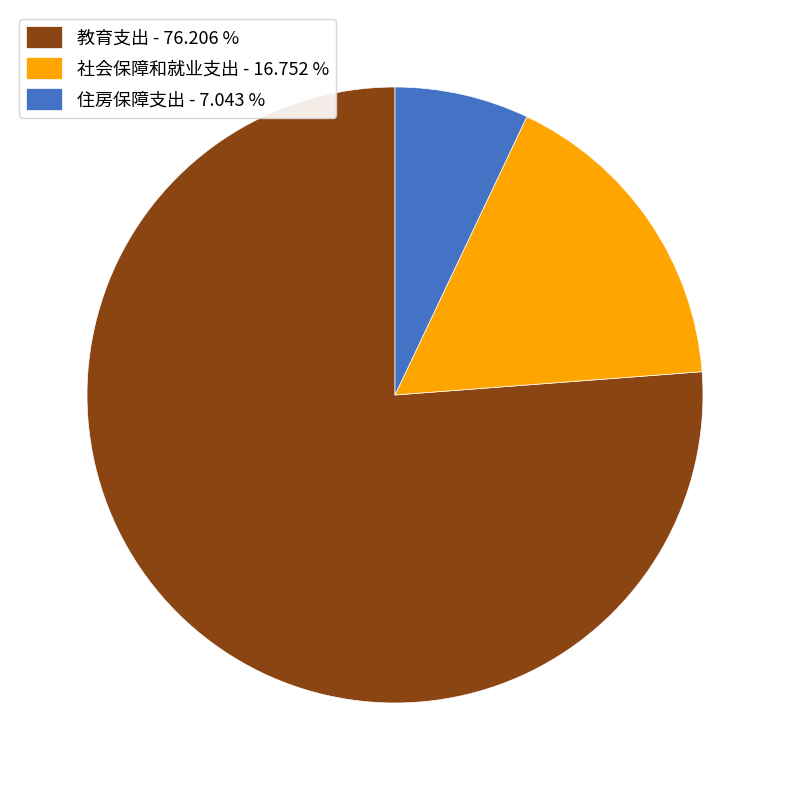

Does 社会保障和就业支出 account for over 50% of the chart?

No